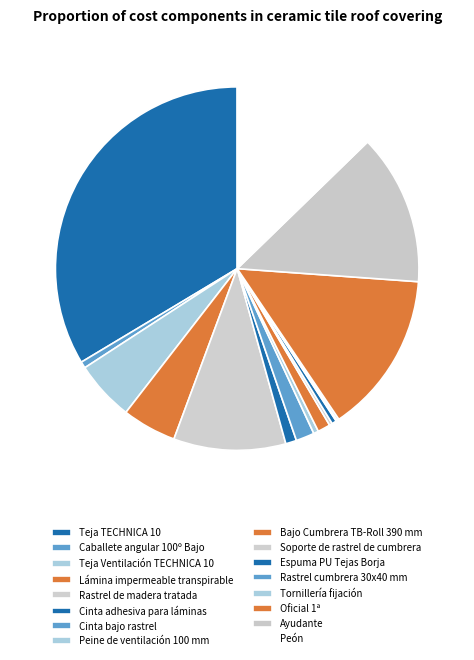

Between Rastrel de madera tratada and Caballete angular 100º Bajo, which is larger?

Rastrel de madera tratada